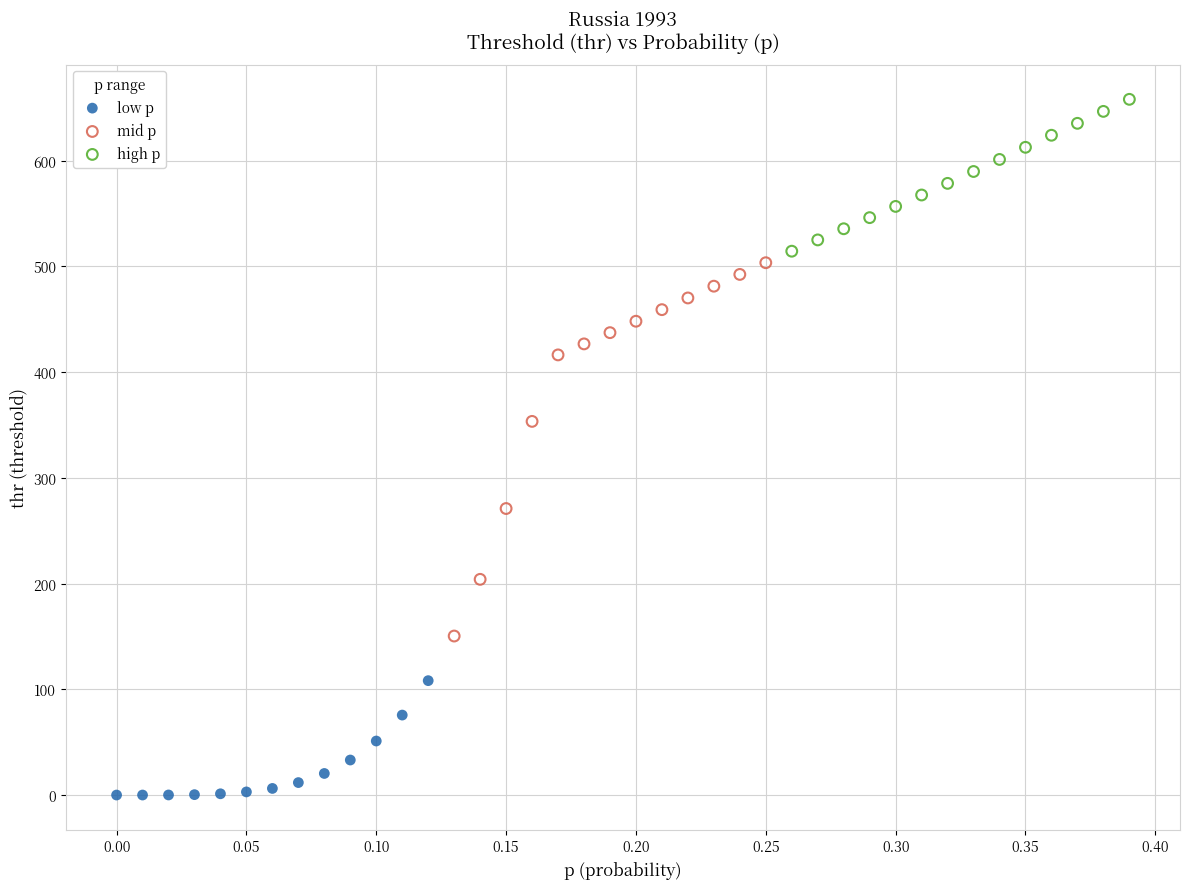

Which series has the widest spread of Y values?

mid p